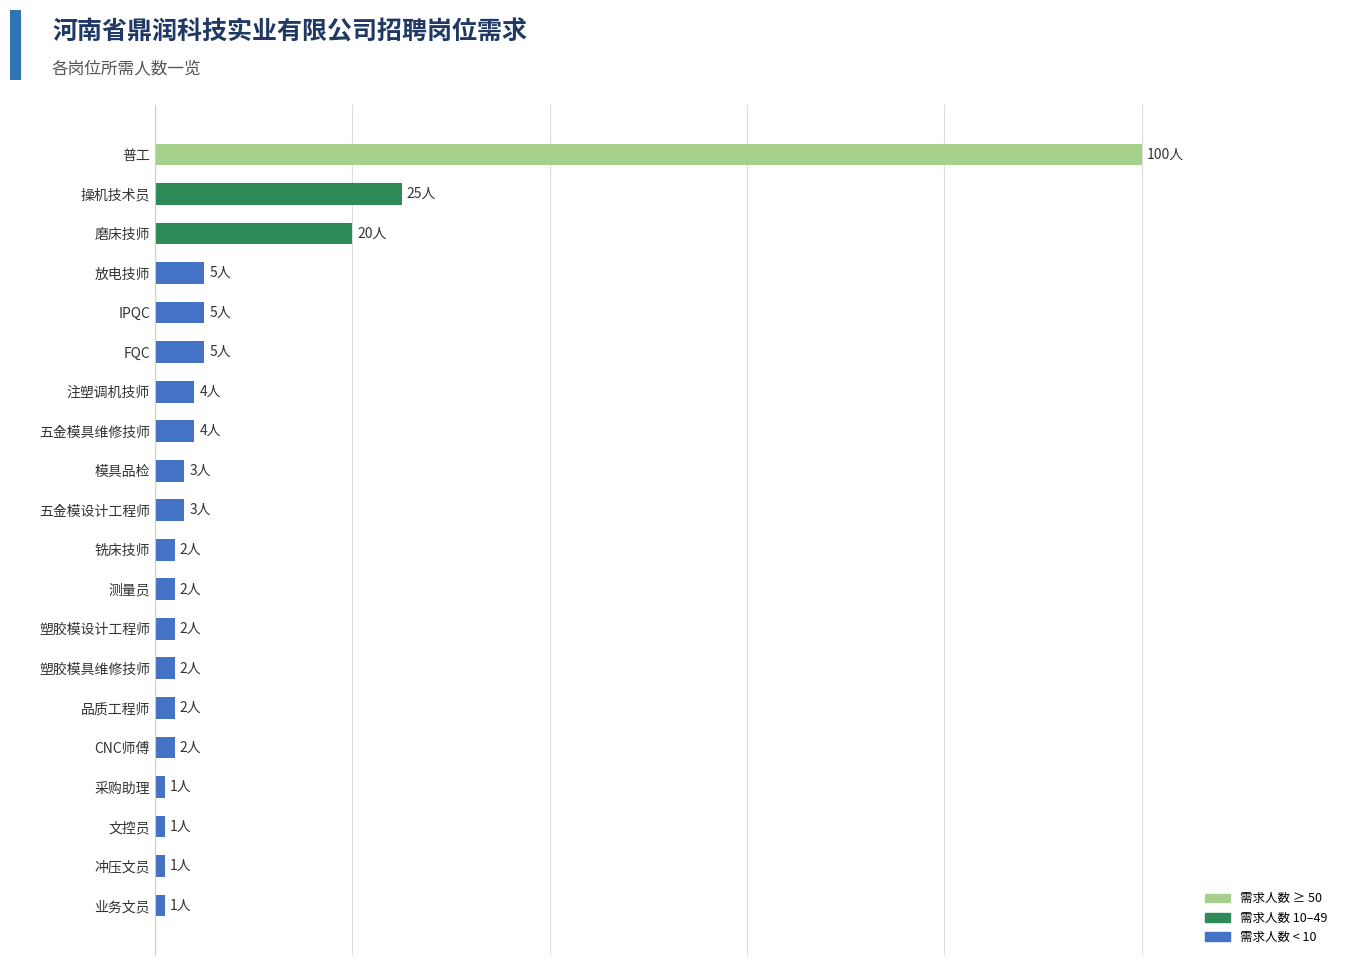

Does the chart contain stacked bars?

No